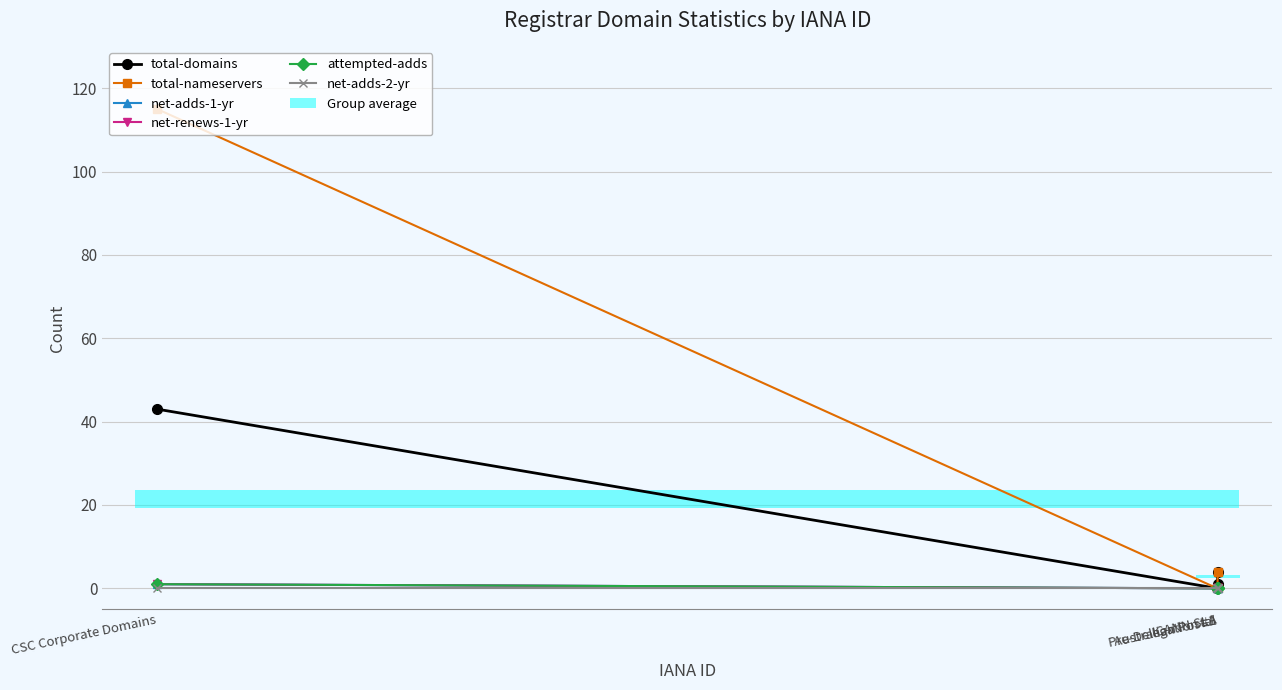

True or false: net-adds-1-yr and attempted-adds intersect in this chart.

False